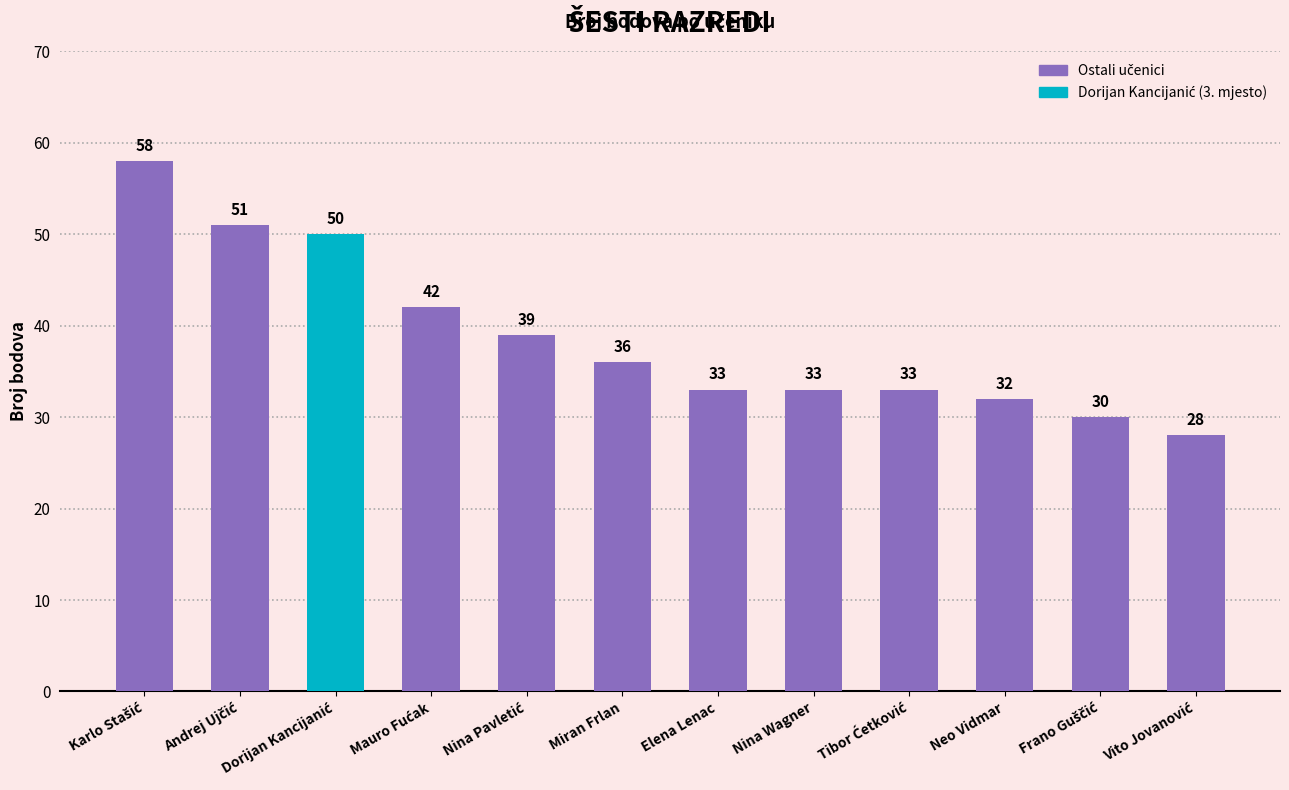

What is the label of the 7th bar from the left?

Elena Lenac